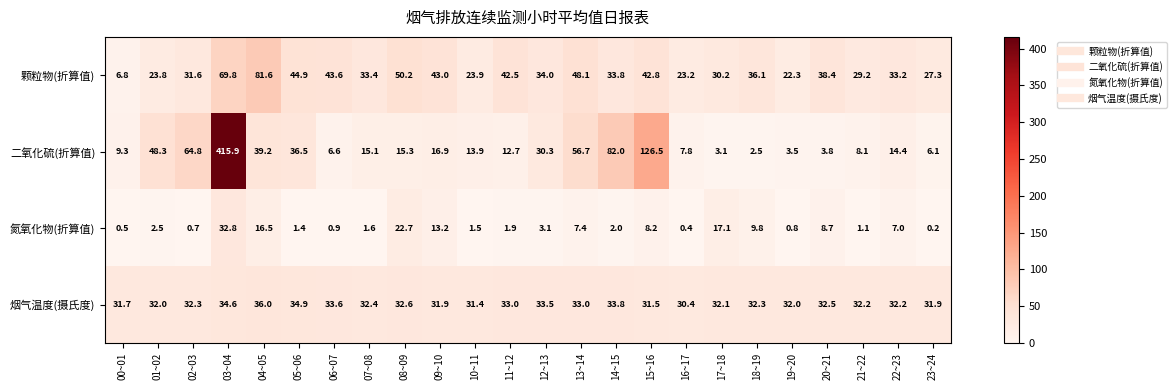

At how many categories does at least one series exceed 66?

4